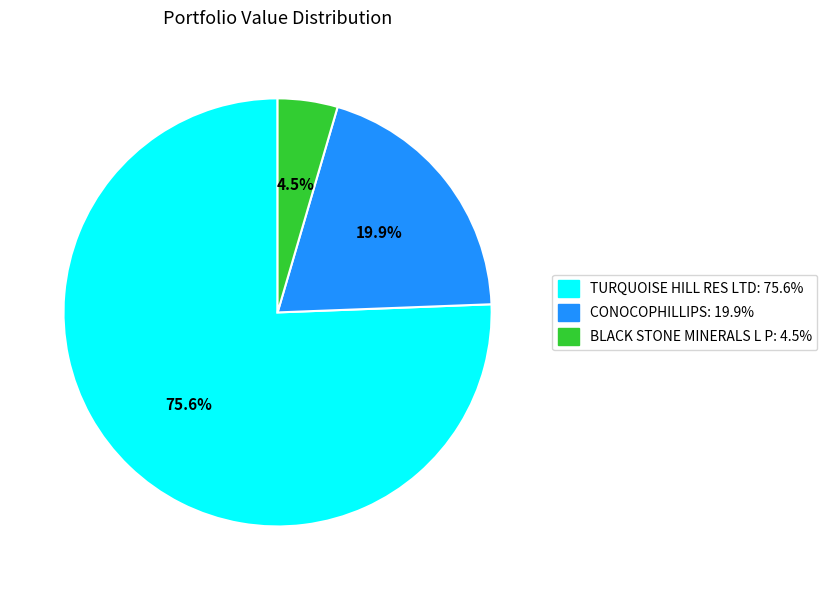

To the nearest percent, what is the difference between the largest and smallest slice percentages?

71%